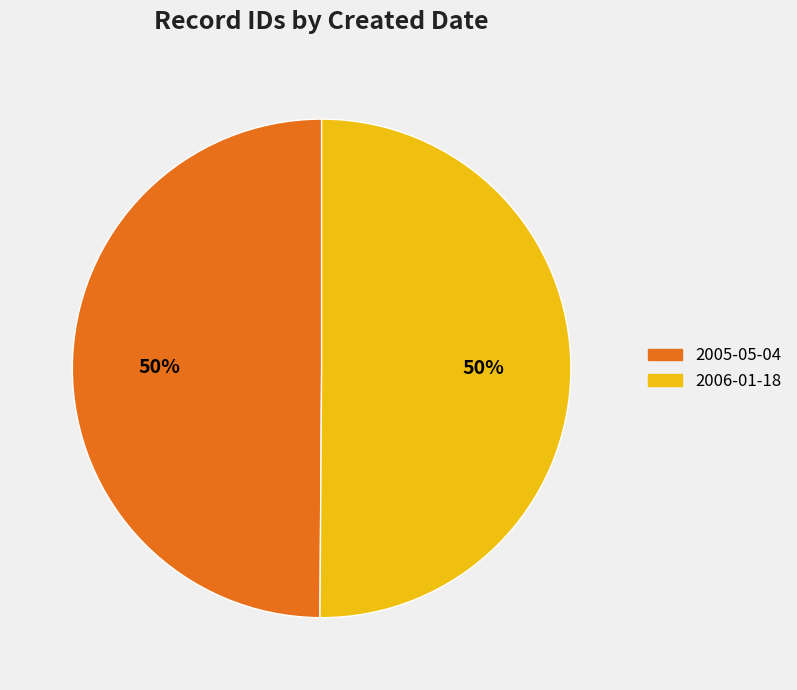

Do 2005-05-04 and 2006-01-18 together represent more than half of the pie?

Yes